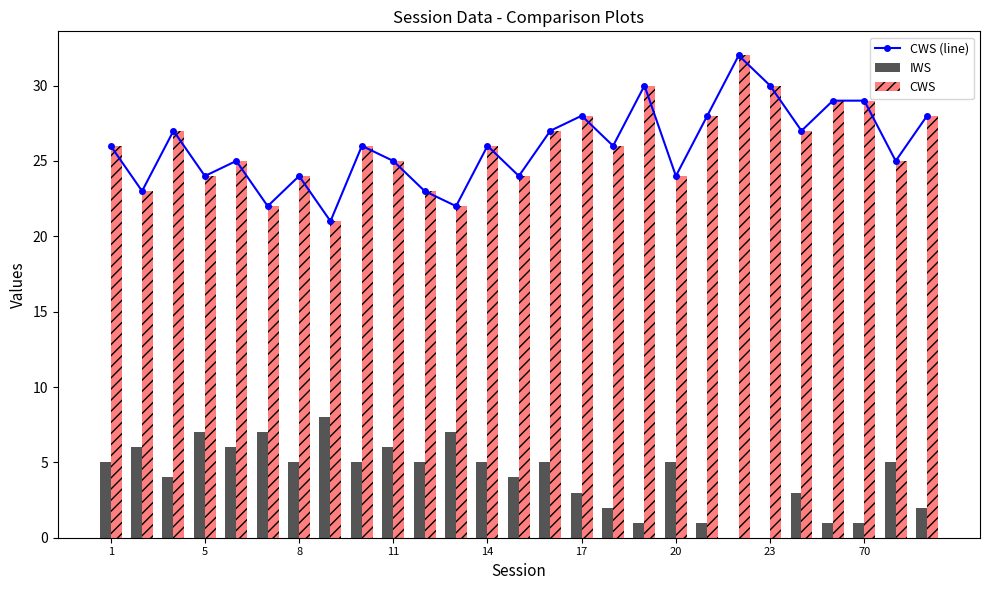

What is the sum of all IWS values?

109